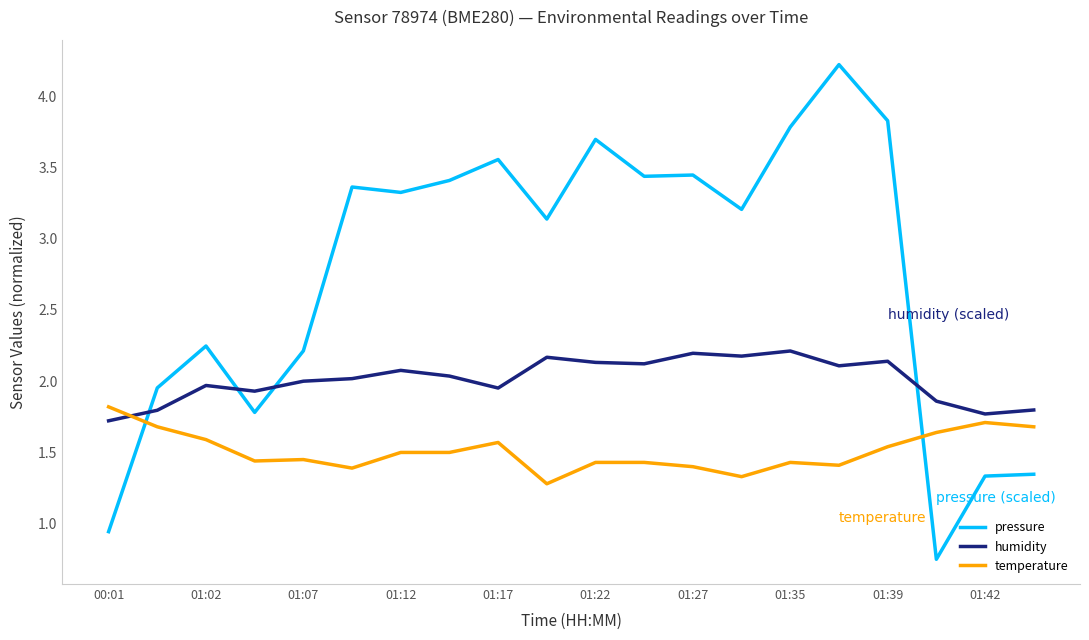

Which series has the largest total across all categories?

pressure